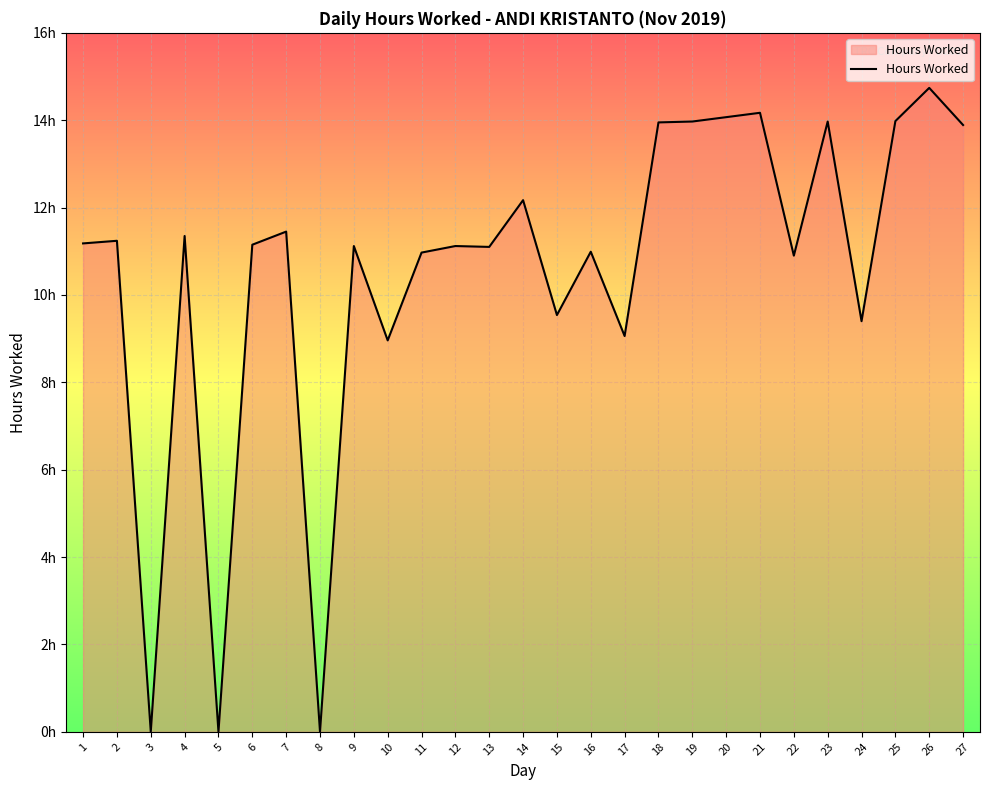

Does the chart display data point markers on the line(s)?

No